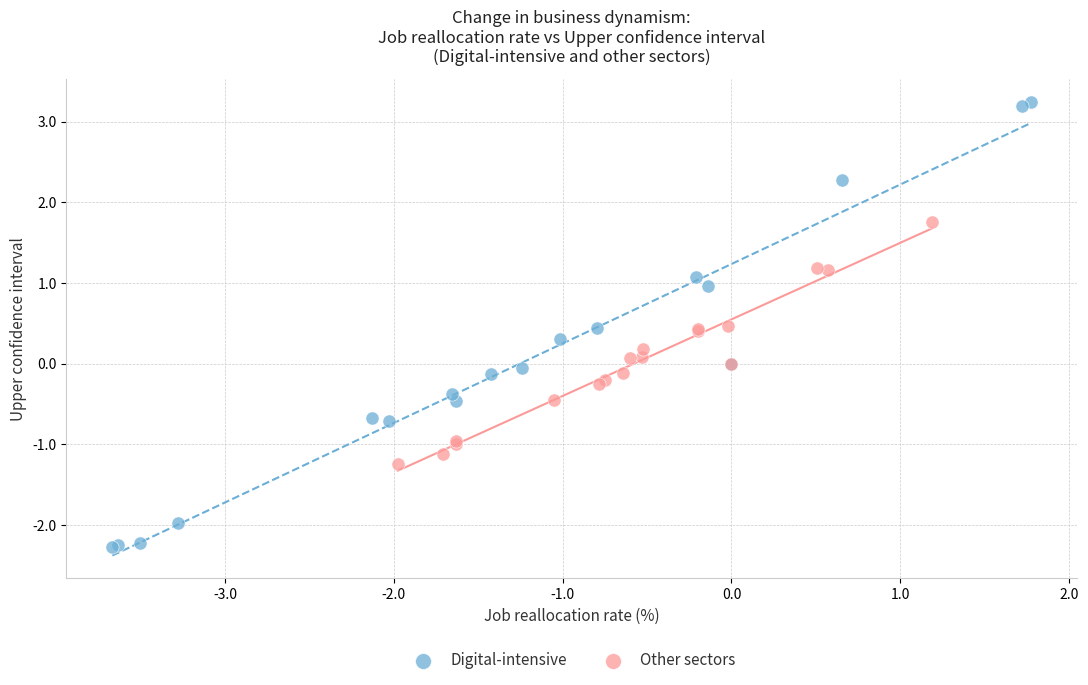

Which series contains the highest Y value?

Digital-intensive